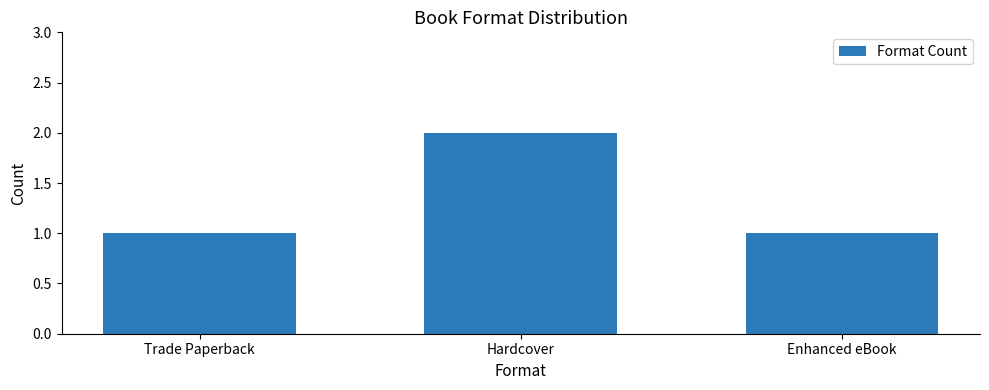

What is the maximum value shown in the chart?

2